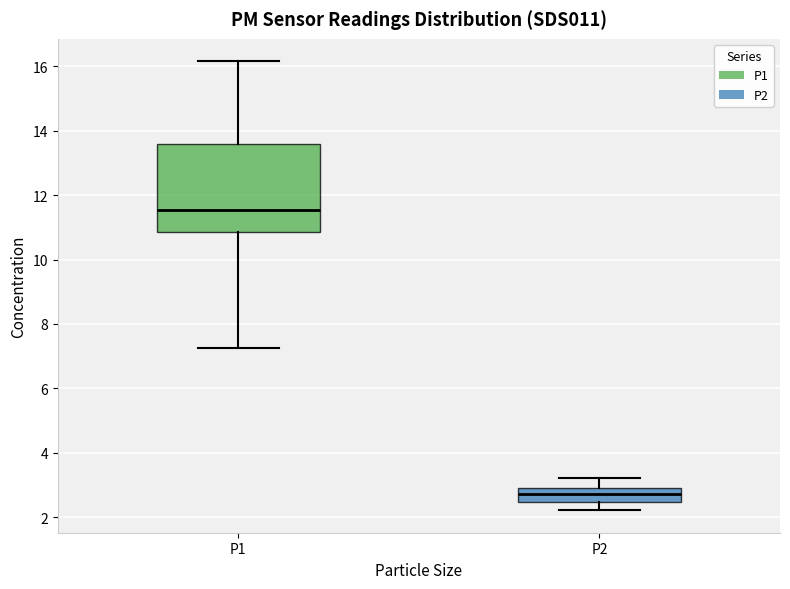

Reading left to right, transcribe this box plot: for each box, give where its median line is, the range the box spans, and where its two whiskers end, as read against the y-axis. The values are not printed on the chart, so give them approximately, as read against the axis.

P1: median 11.6, box 10.8 to 13.6, whiskers 7.2 to 16.2
P2: median 2.8 (inside the box), box 2.4 to 2.8, whiskers 2.2 to 3.2